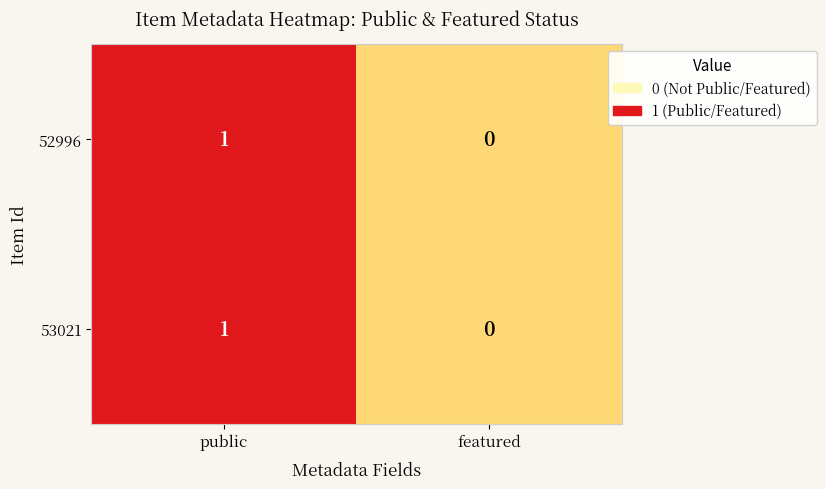

The value of 53021 at featured is 0. True or false?

True